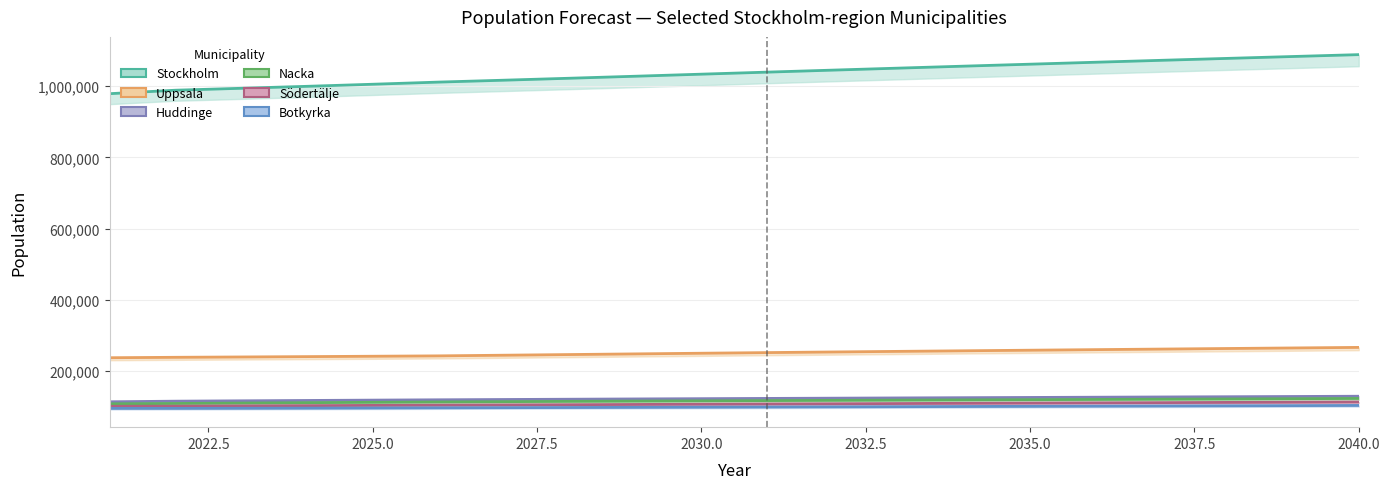

What is the difference between the second highest and minimum values in the Stockholm series?

104327